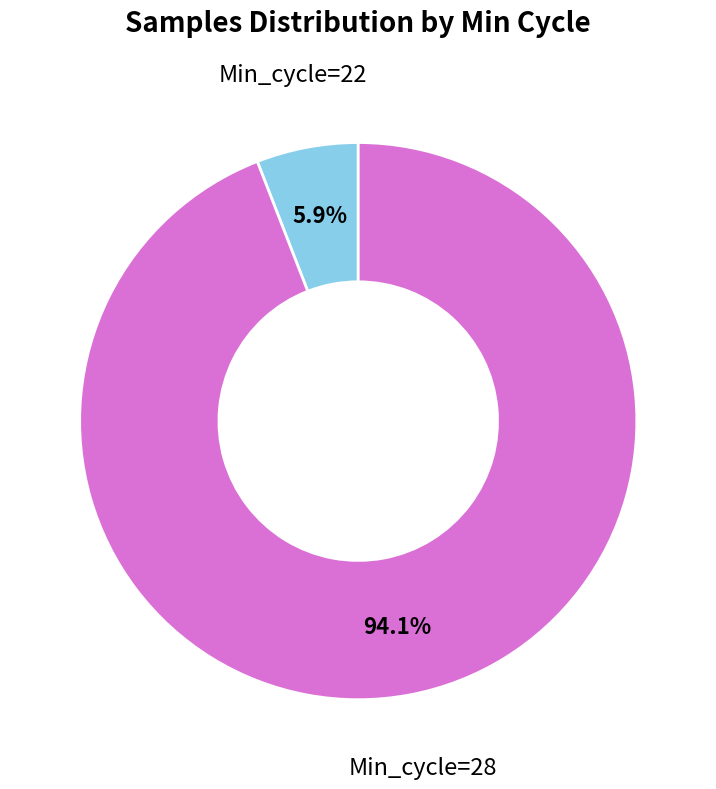

Combined, what portion of the pie is Min_cycle=28 and Min_cycle=22?

100.0%